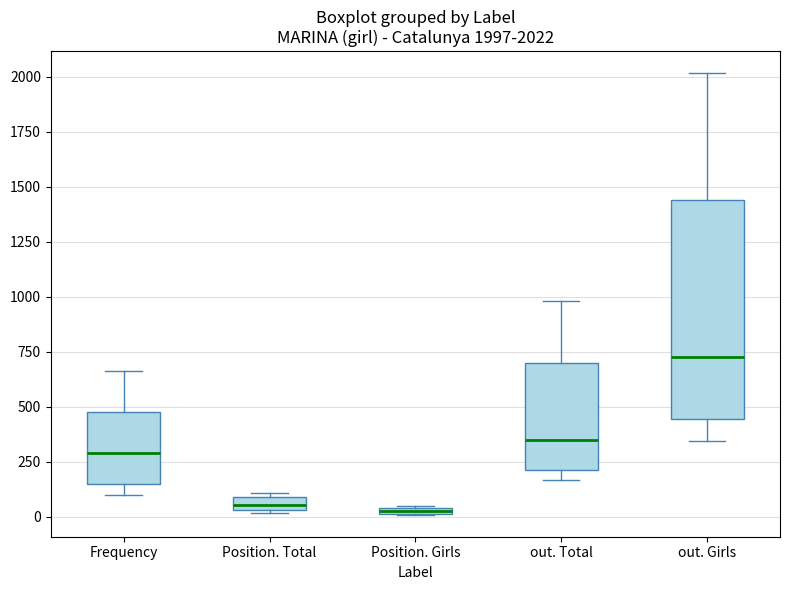

Comparing the boxes themselves (not the whiskers), which one is the tallest?

out. Girls